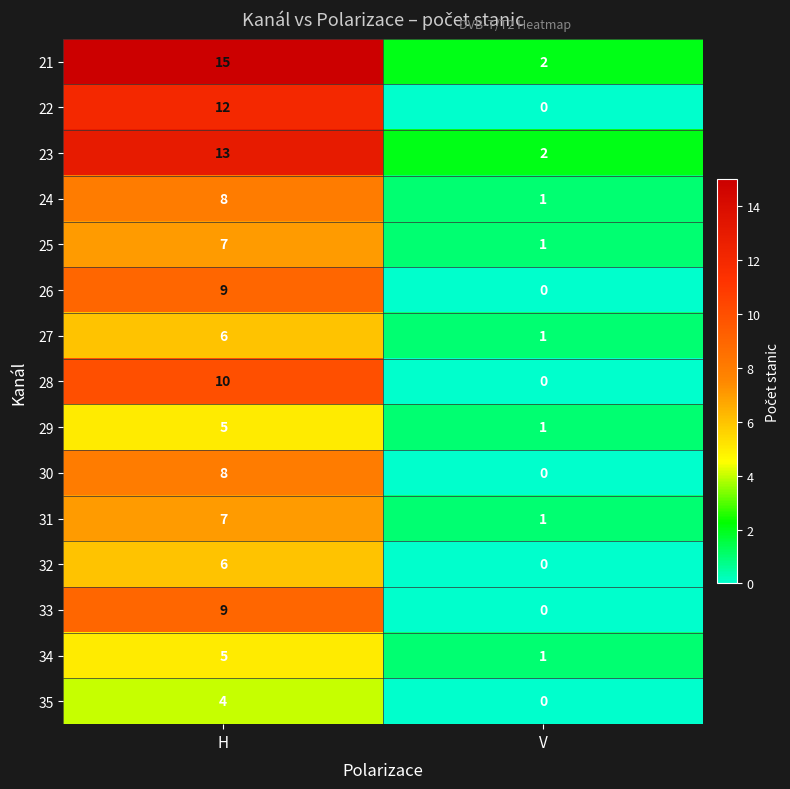

At how many categories does at least one series exceed 3?

1